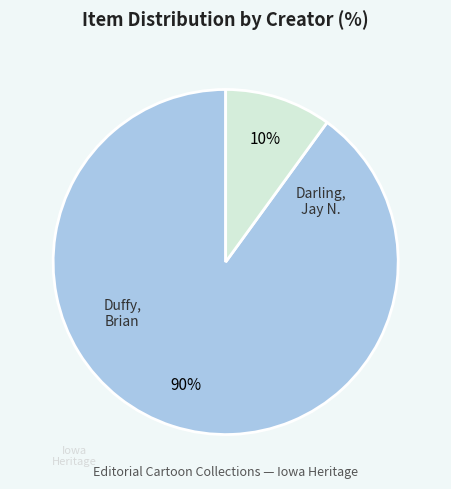

To the nearest percent, what is the average slice percentage?

50%